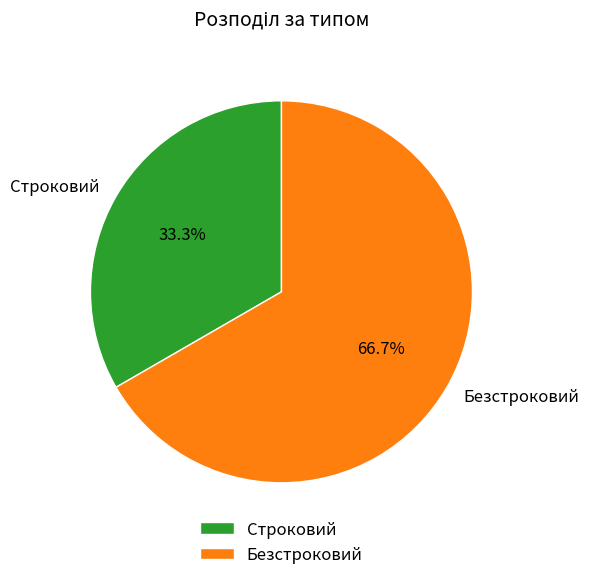

True or false: Строковий accounts for 33% of the total.

True